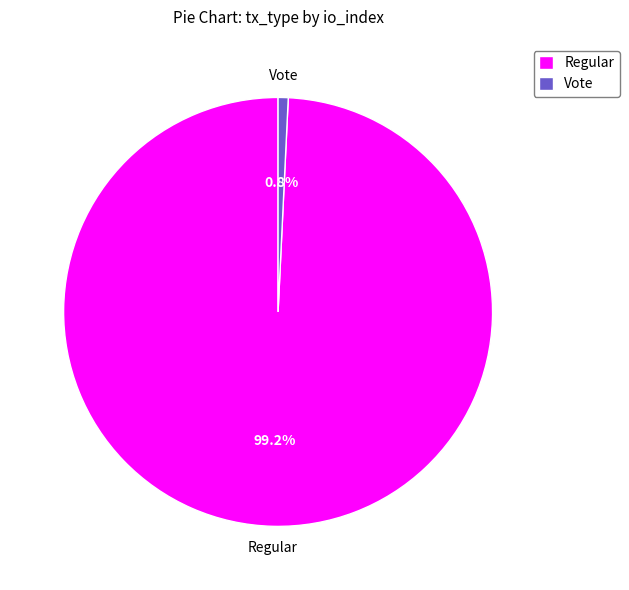

Is the sum of Vote and Regular greater than half?

Yes